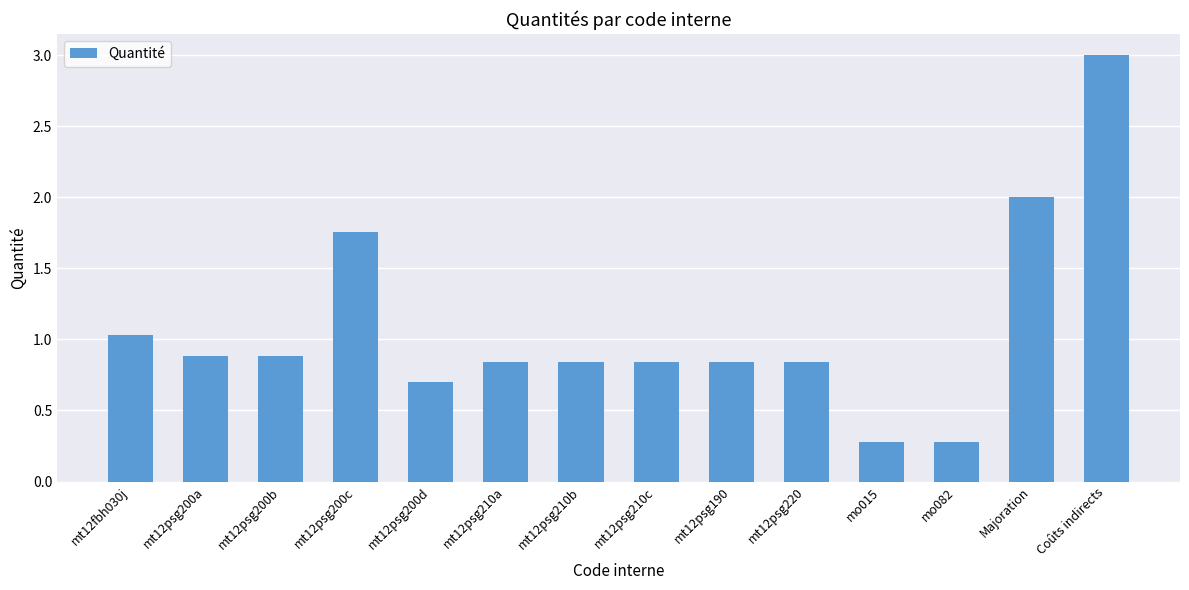

What value does the data have at mt12psg200b?

0.9